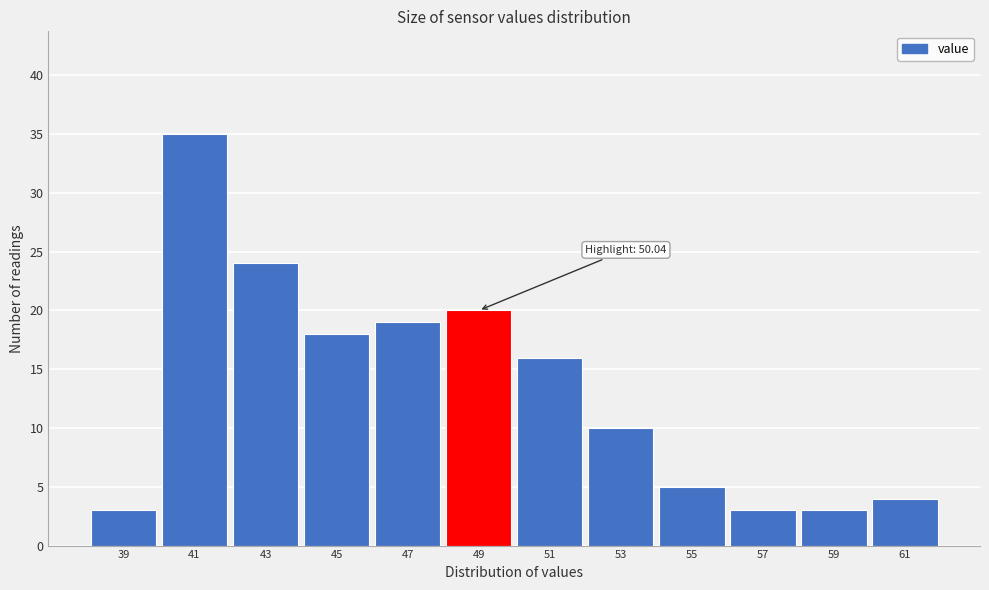

Reading left to right, list all the values displayed in this chart.

3	35	24	18	19	20	16	10	5	3	3	4